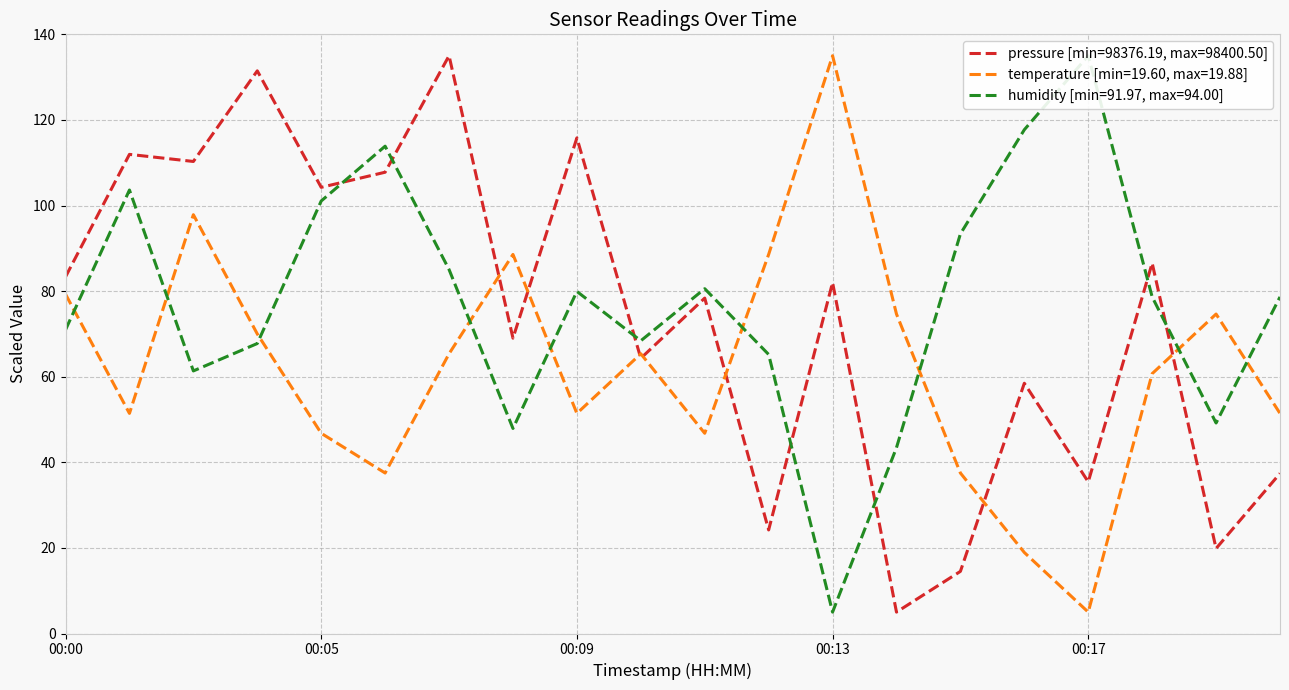

At which category is the sum across all series the highest?

00:07